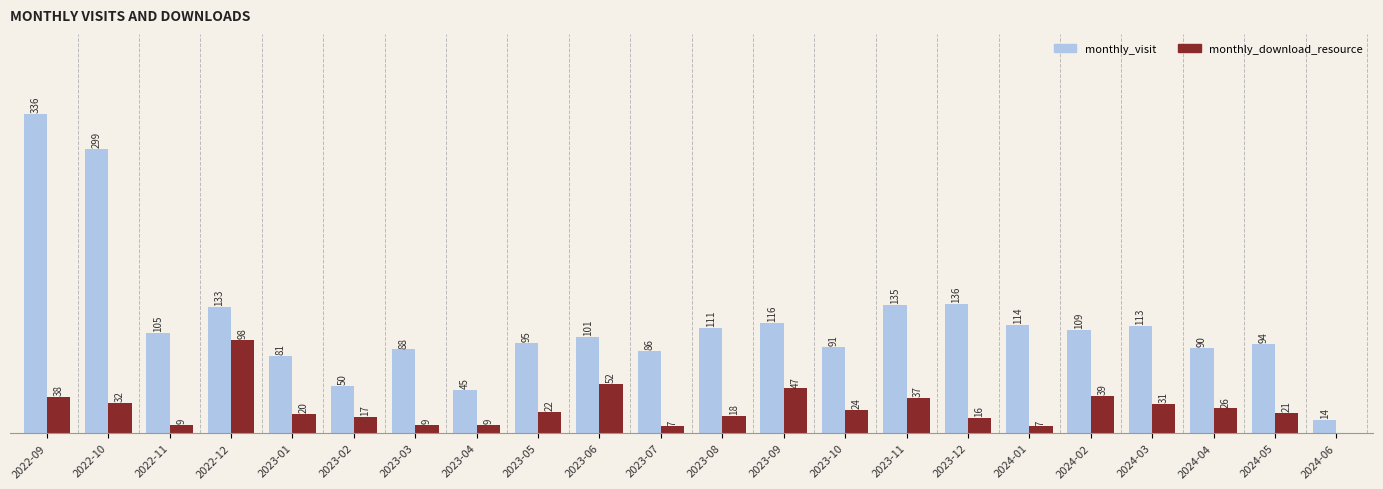

At which label is monthly_download_resource closest to 49?

2023-09